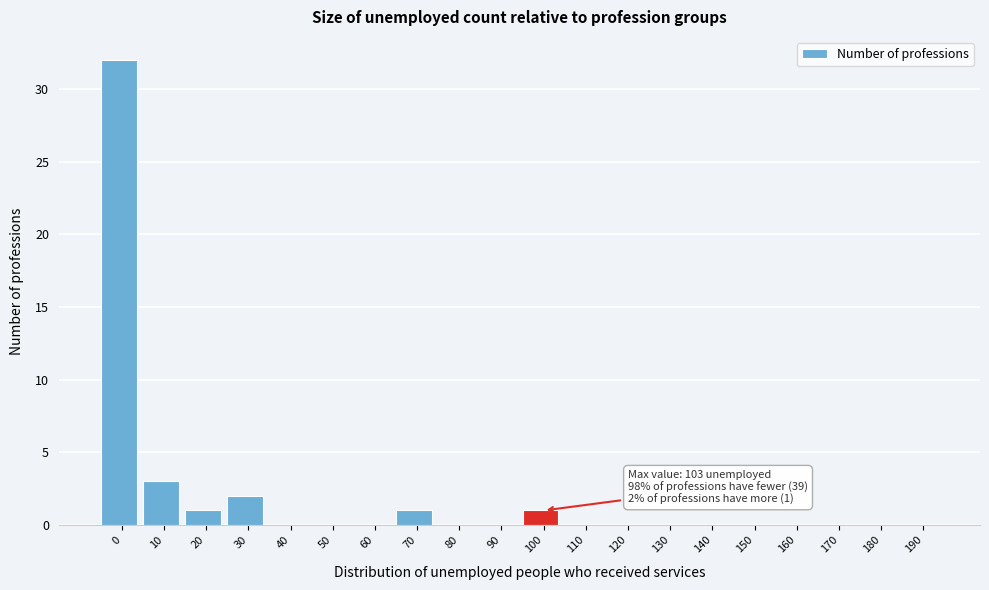

Reading right to left, list all the values displayed in this chart.

190=0	180=0	170=0	160=0	150=0	140=0	130=0	120=0	110=0	100=1	90=0	80=0	70=1	60=0	50=0	40=0	30=2	20=1	10=3	0=32